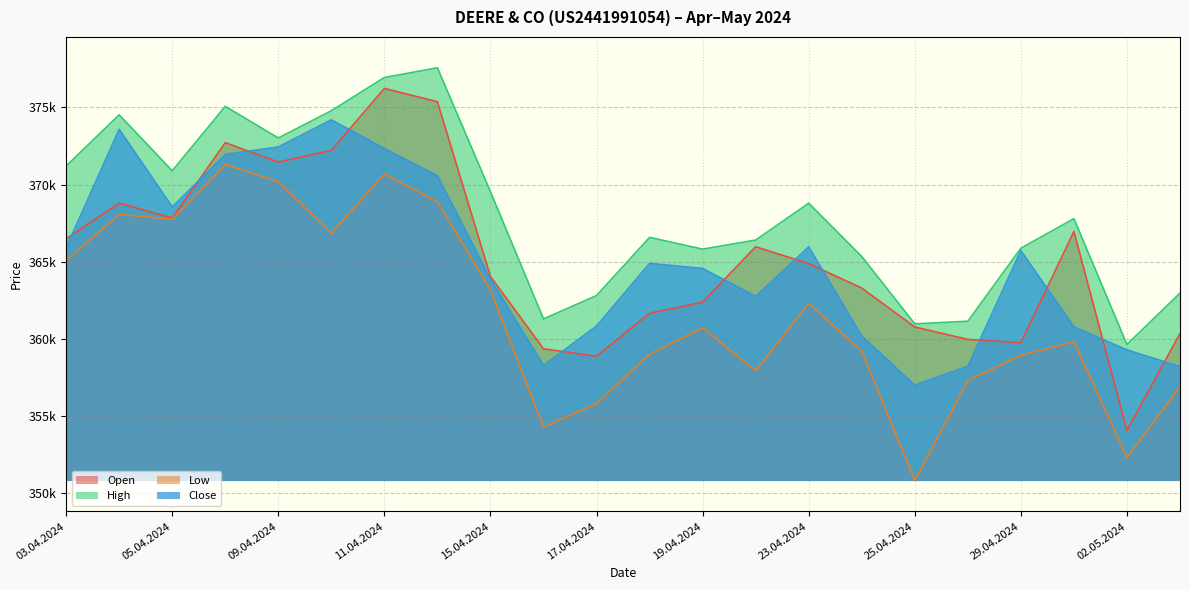

What is the lowest value of the Close series?

357000